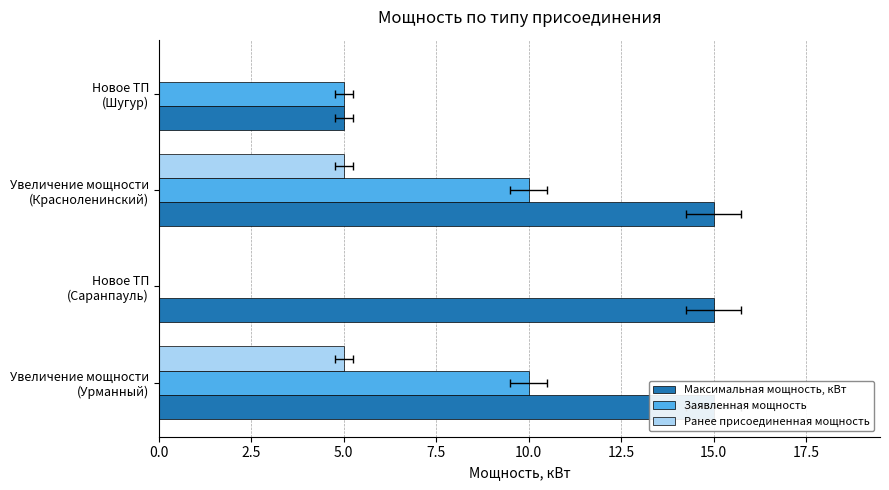

What is the difference between the maximum and minimum values in the Ранее присоединенная мощность series?

5